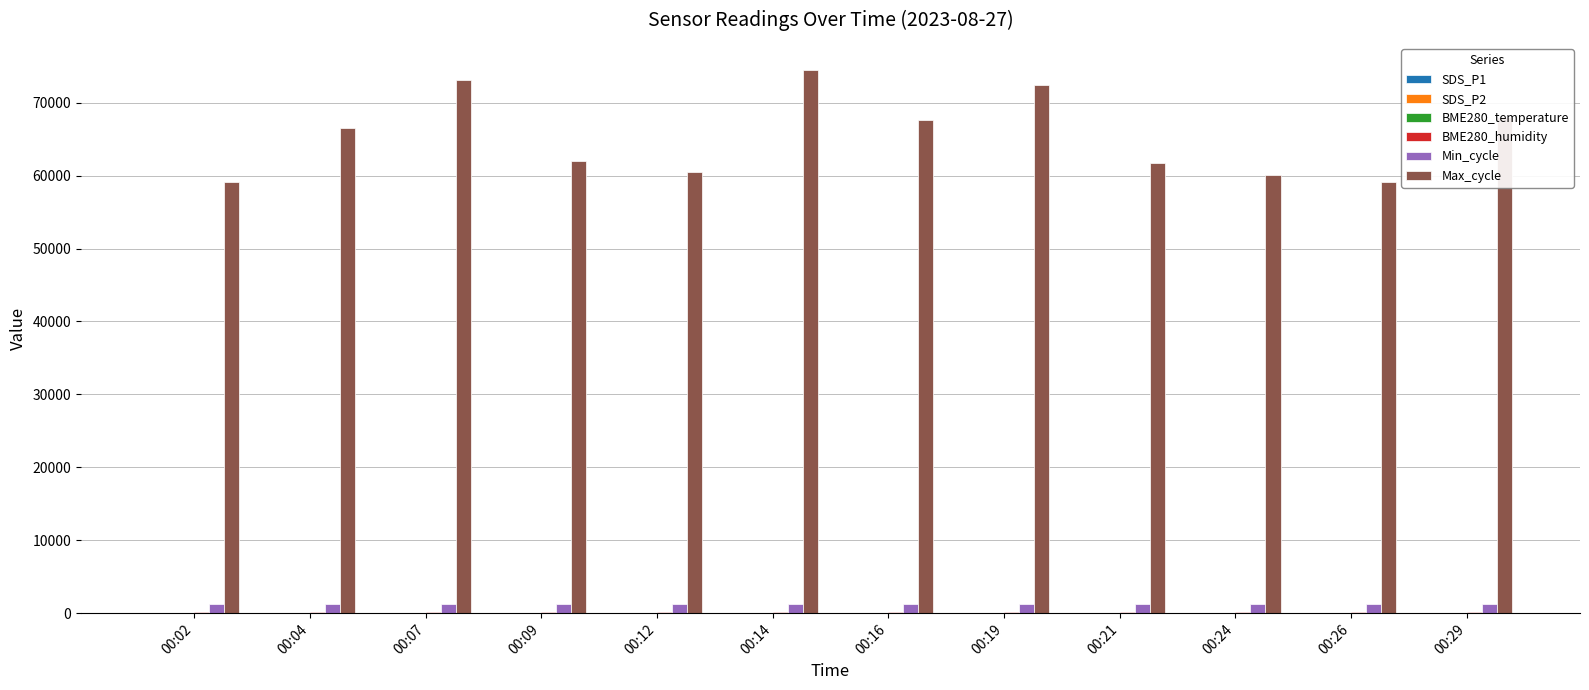

What is the greatest value displayed?

74493.0